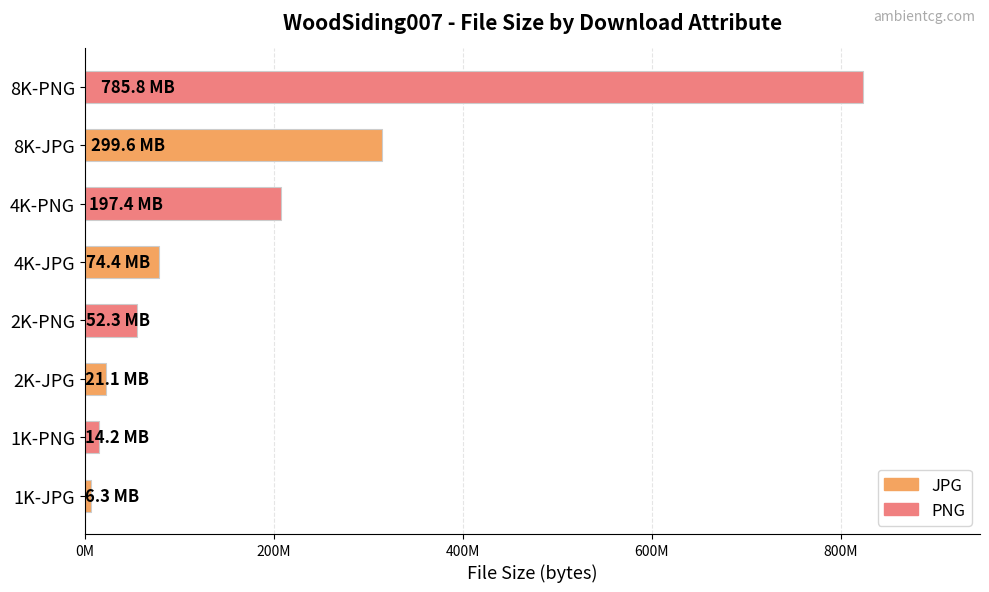

Does the chart contain any negative values?

No